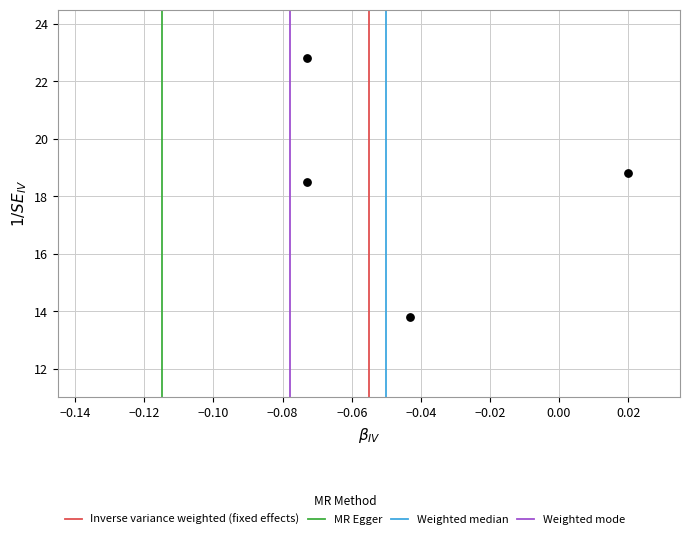

What Y value in the scatter plot is closest to 18?

18.5